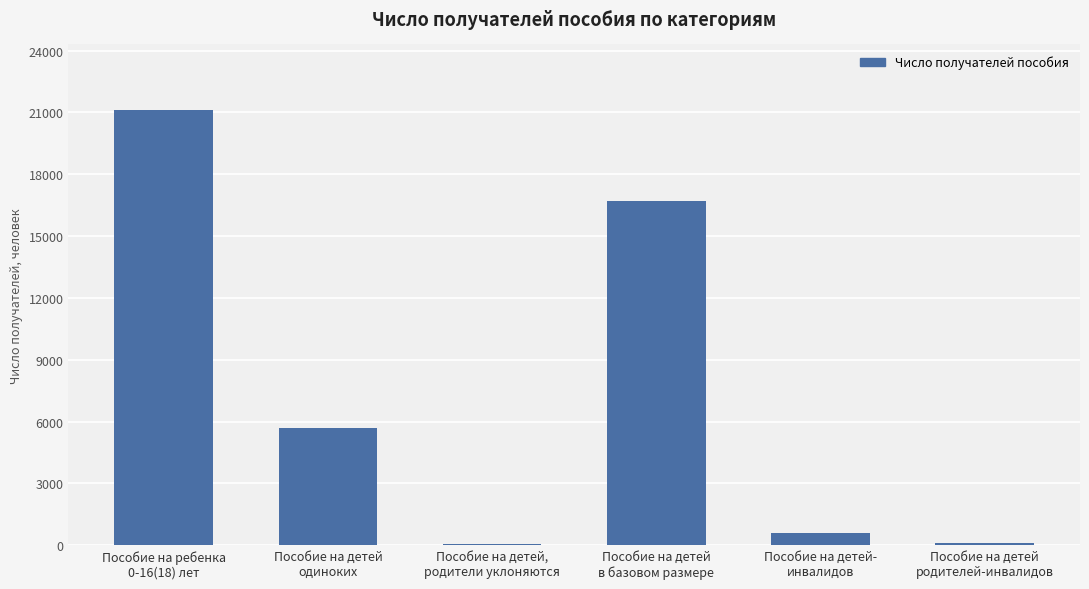

At which category does the chart reach its peak across all series?

Пособие на ребенка
0-16(18) лет